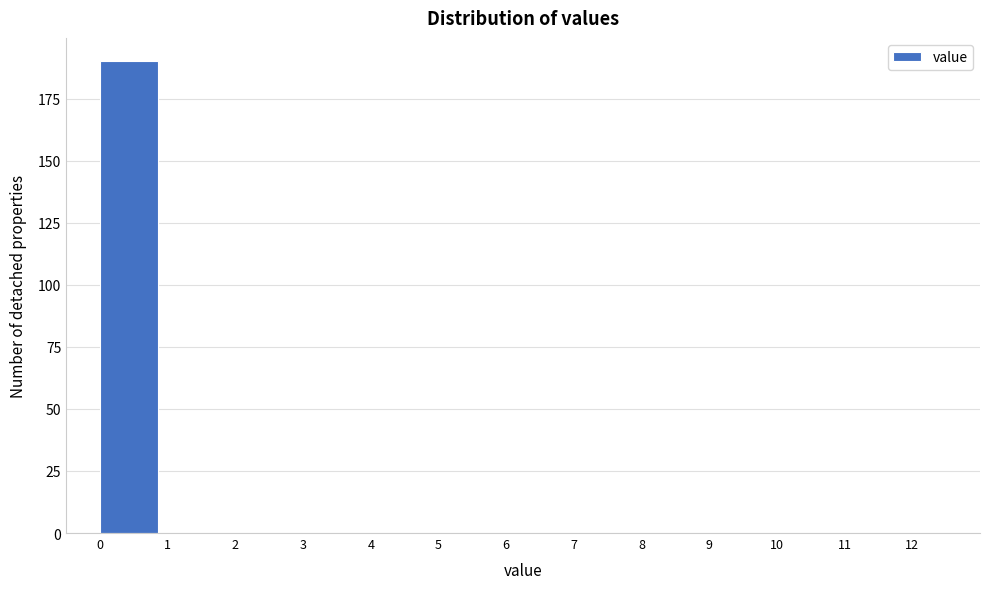

Reading left to right, list every bar in this chart as the range it spans on the x-axis followed by its height. The values are not printed on the chart, so give them approximately, as read against the axis.

0 to 1: 190
1 to 2: 0
2 to 3: 0
3 to 4: 0
4 to 5: 0
5 to 6: 0
6 to 7: 0
7 to 8: 0
8 to 9: 0
9 to 10: 0
10 to 11: 0
11 to 12: 0
12 to 13: 0